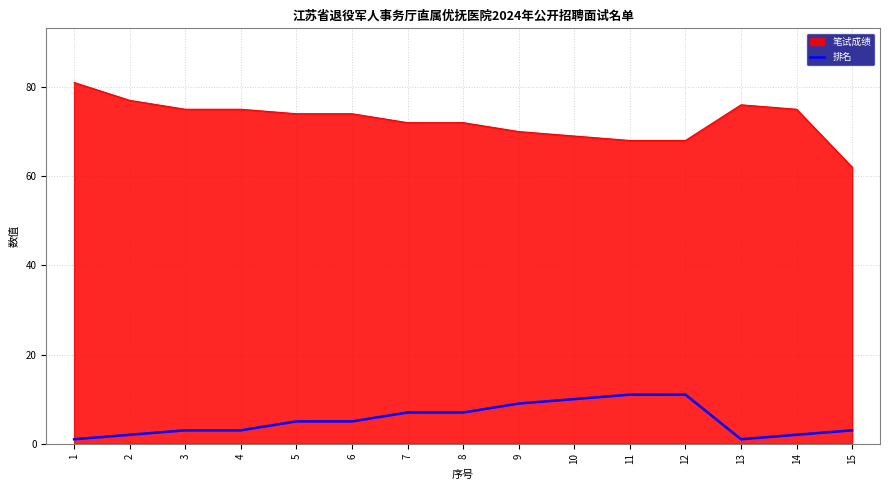

What is the spread (max minus min) of values at 8?

65